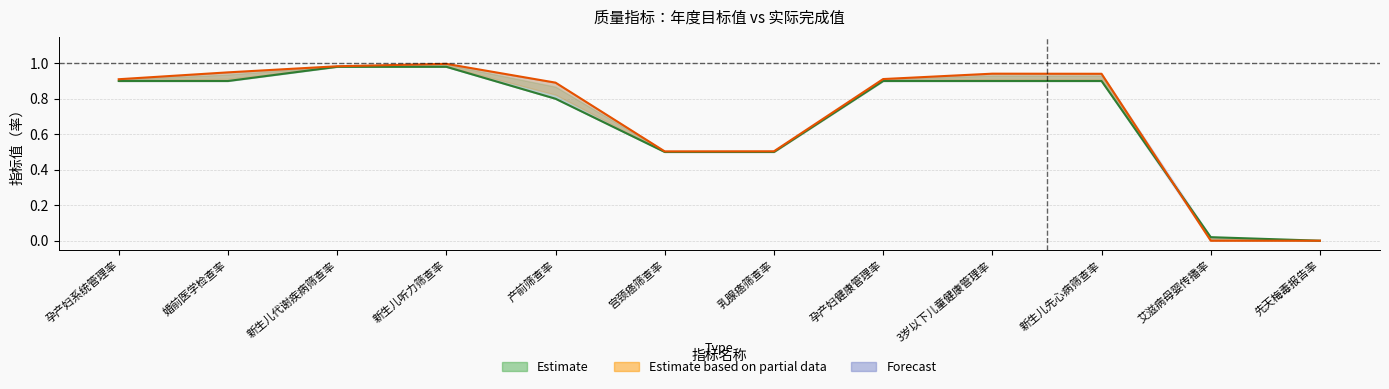

What is the label of the 6th point from the right?

乳腺癌筛查率